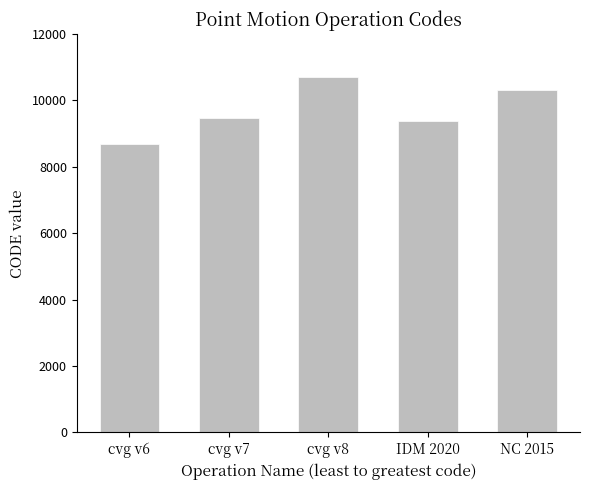

What is the label of the 4th bar from the right?

cvg v7